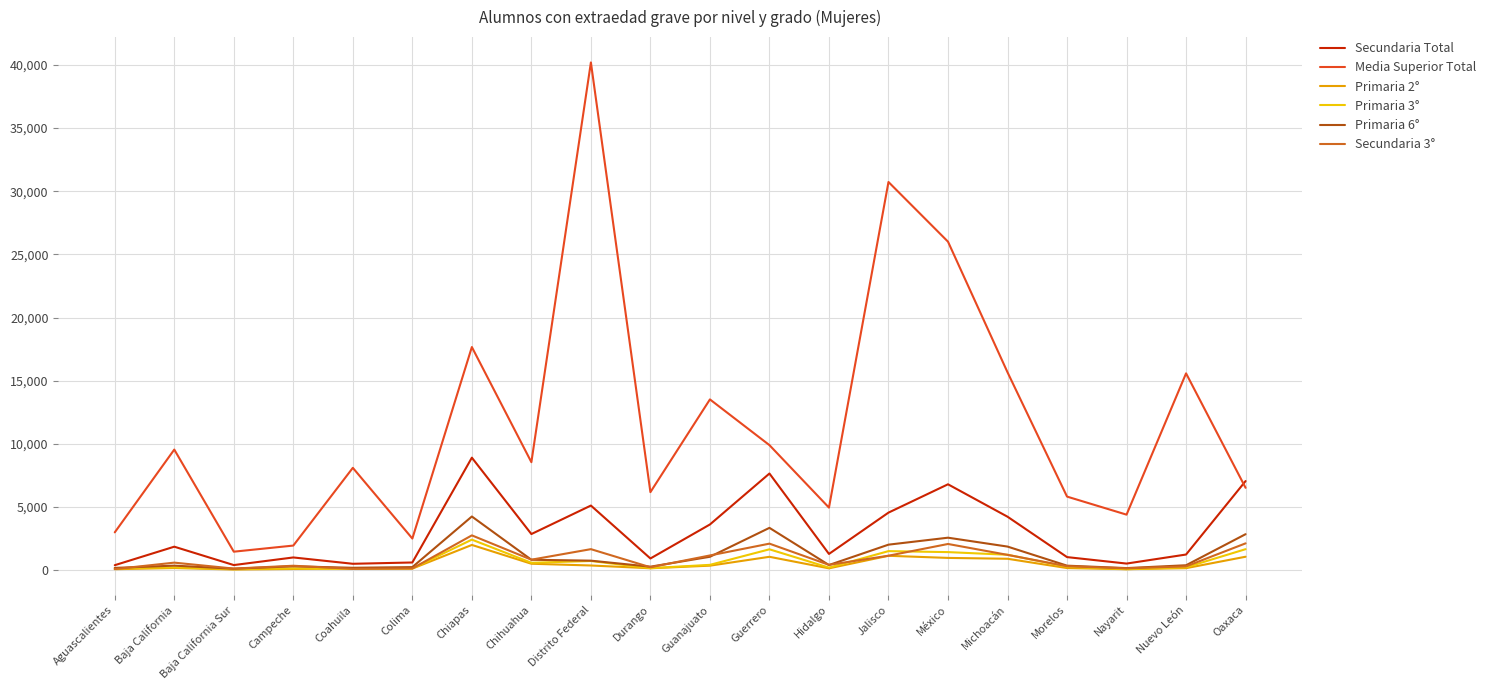

How many categories are shown in the chart?

20